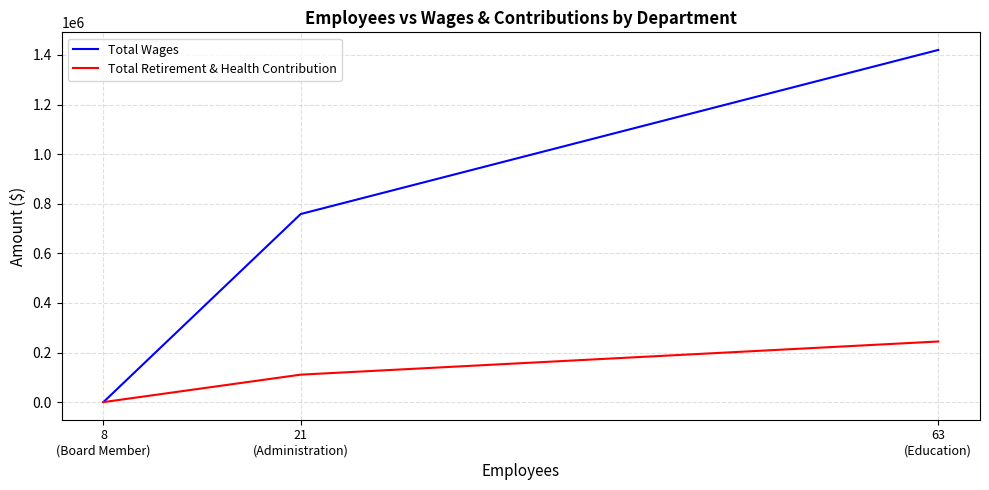

Does the chart display data point markers on the line(s)?

No